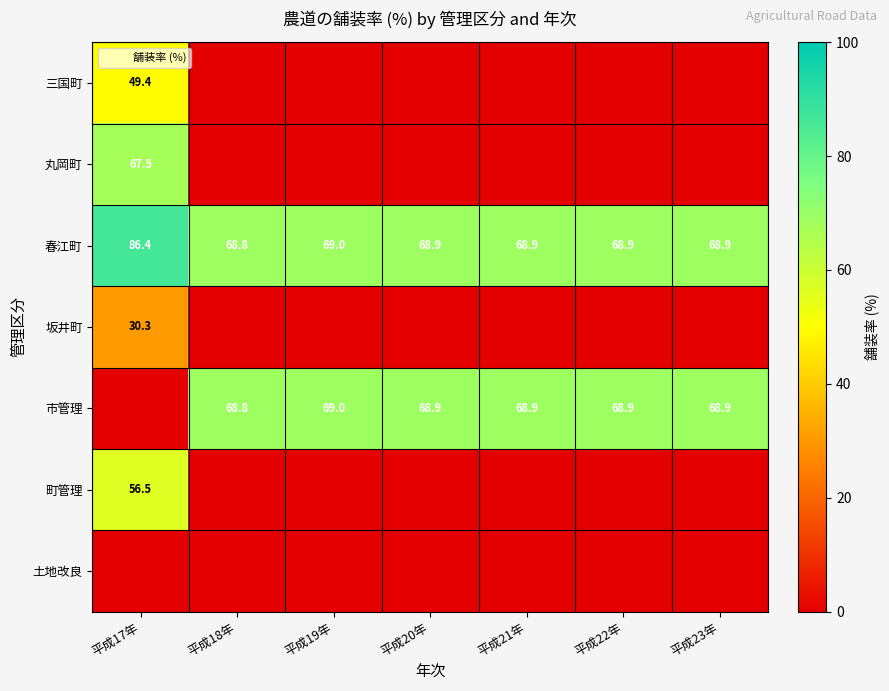

What is the maximum value shown in the chart?

86.4